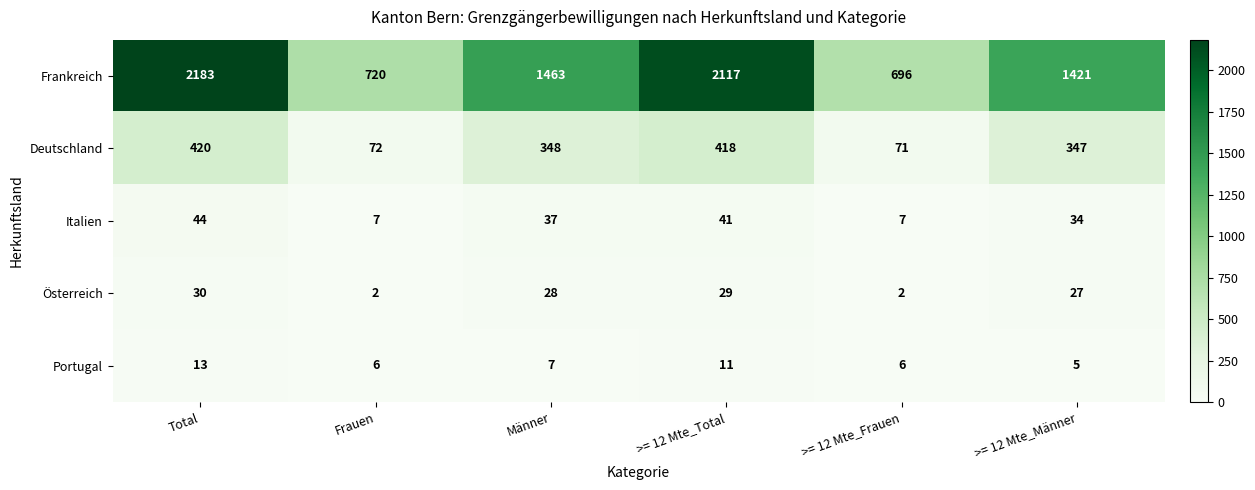

What is the sum of all Portugal values?

48